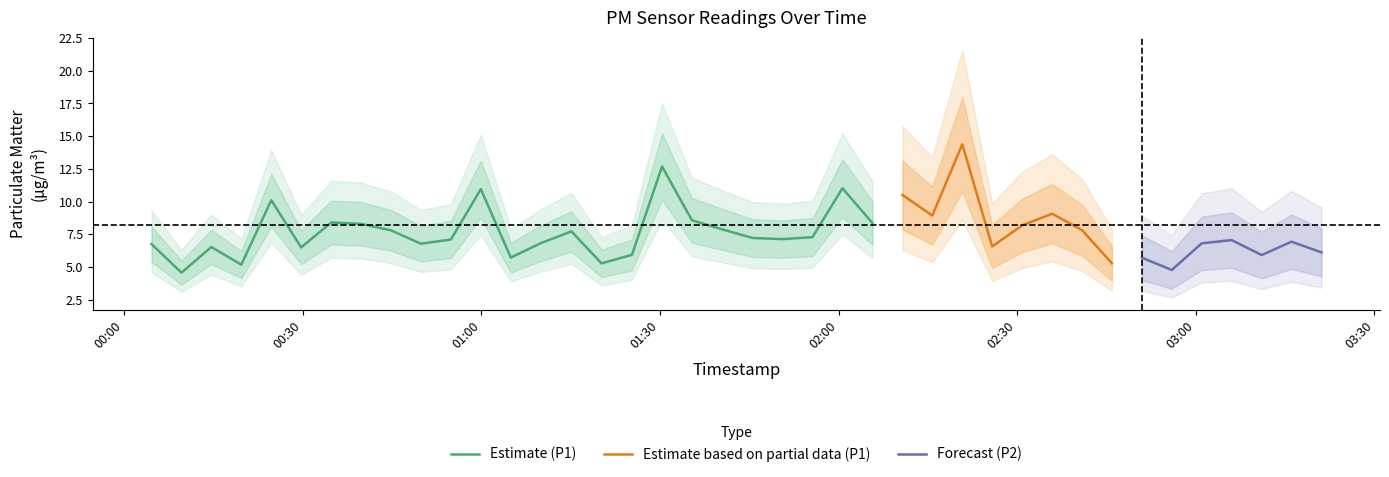

What is the maximum value for Estimate (P1)?

12.7